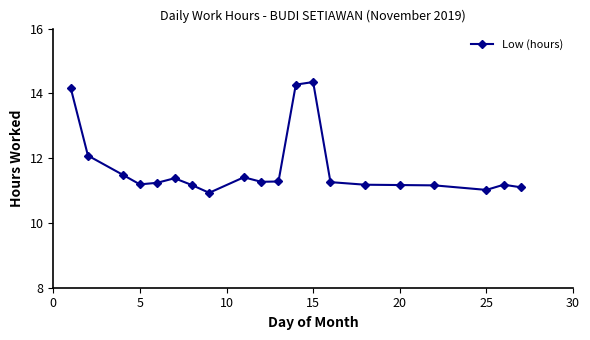

What is the average value?

11.7